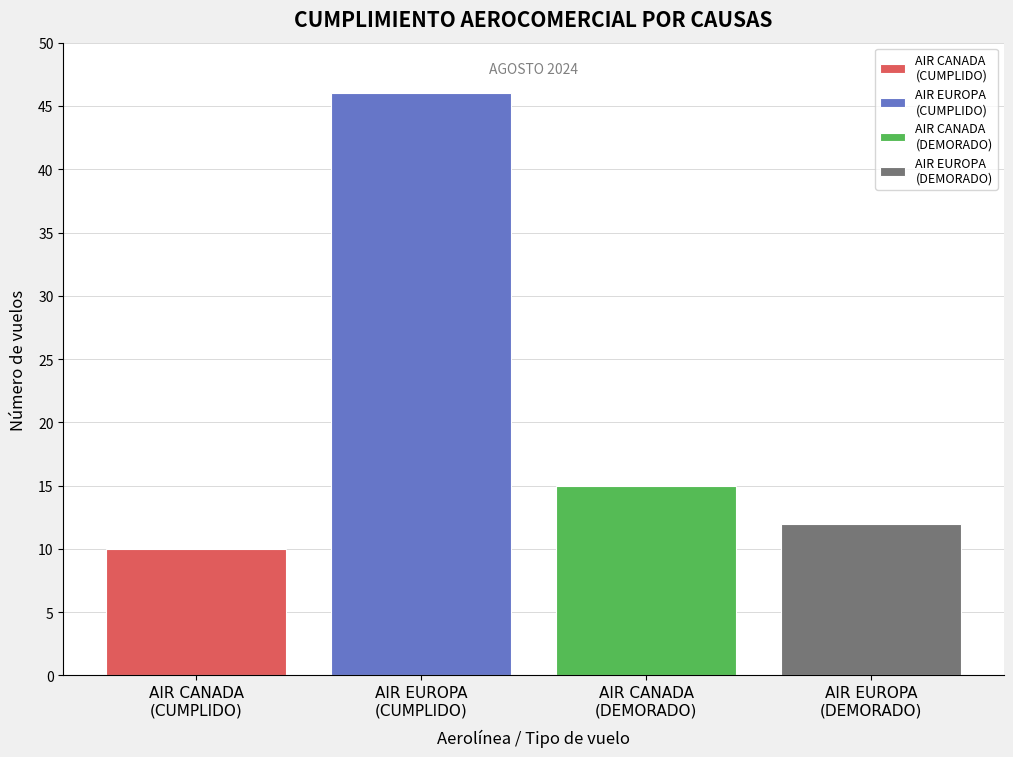

What is the maximum value shown in the chart?

46